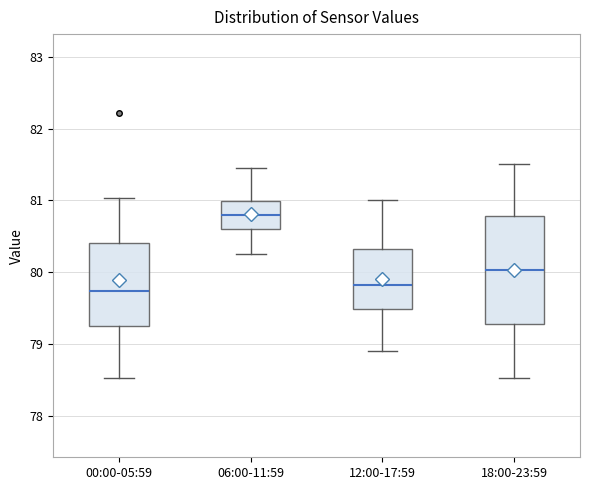

Reading left to right, transcribe this box plot: for each box, give where its median line is, the range the box spans, and where its two whiskers end, as read against the y-axis. The values are not printed on the chart, so give them approximately, as read against the axis.

00:00-05:59: median 79.7, box 79.3 to 80.4, whiskers 78.5 to 81.0
06:00-11:59: median 80.8, box 80.6 to 81.0, whiskers 80.3 to 81.5
12:00-17:59: median 79.8, box 79.5 to 80.3, whiskers 78.9 to 81.0
18:00-23:59: median 80.0, box 79.3 to 80.8, whiskers 78.5 to 81.5